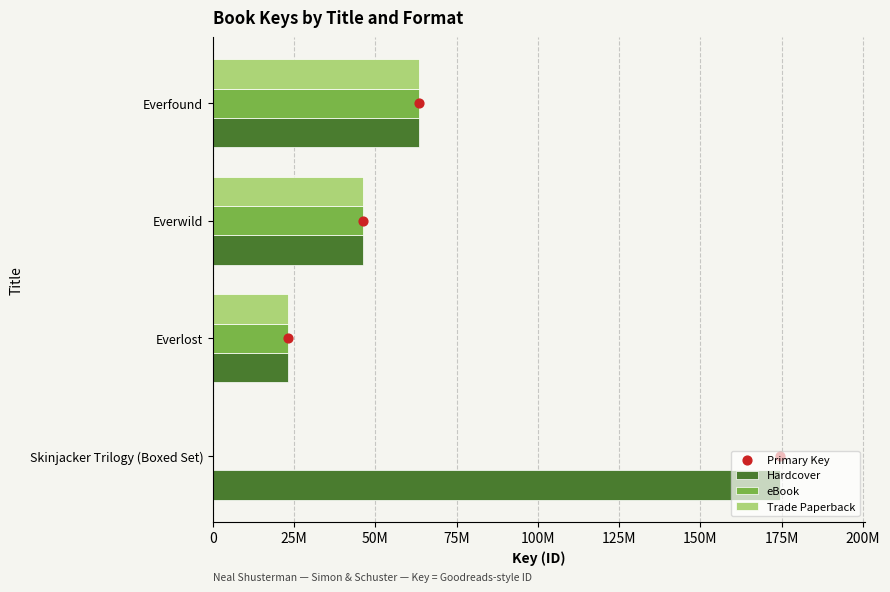

Which series reaches the minimum Y coordinate?

eBook